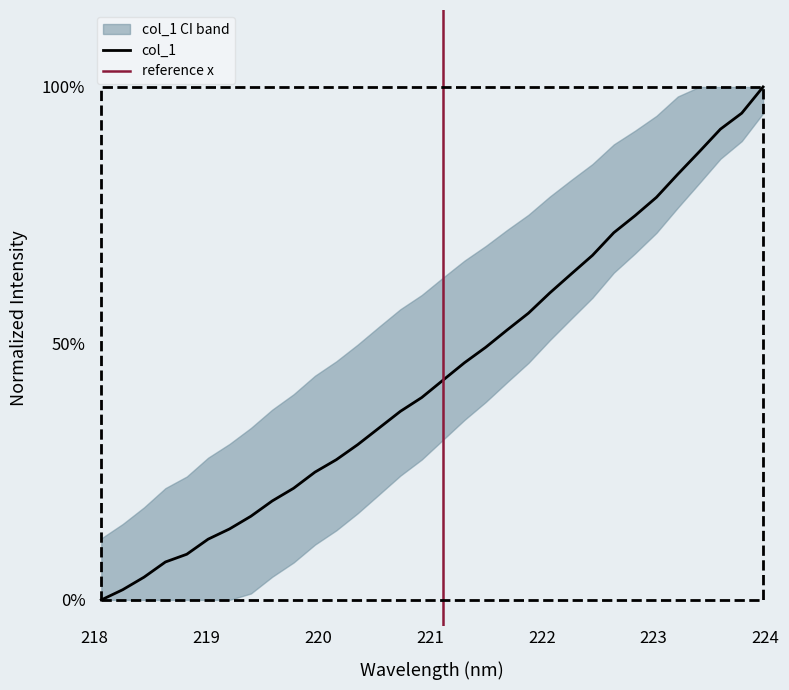

What is the difference between the maximum and minimum values?

1.0